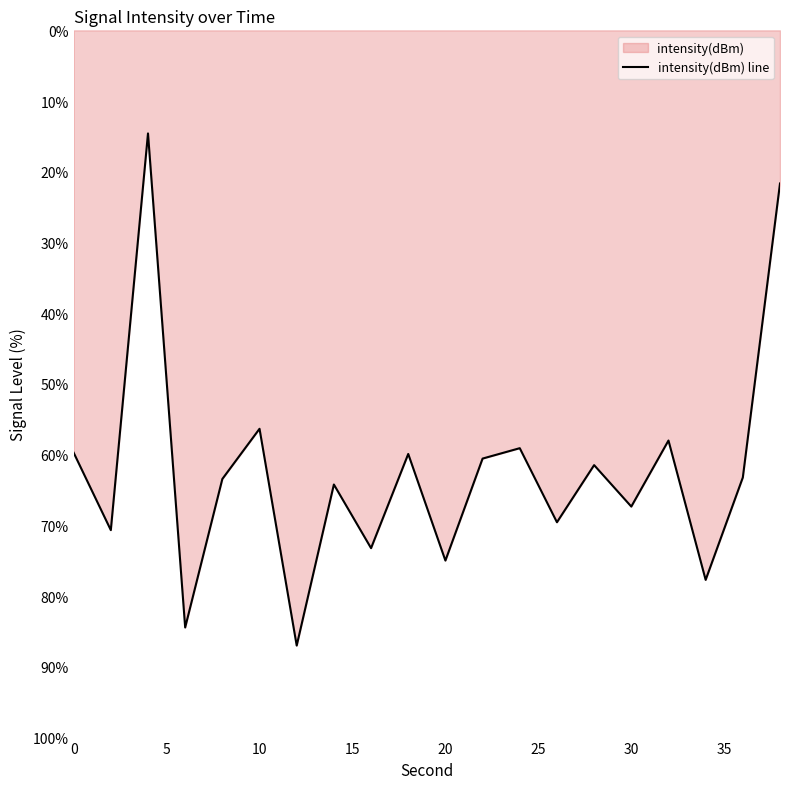

How many data points does each series have?

20